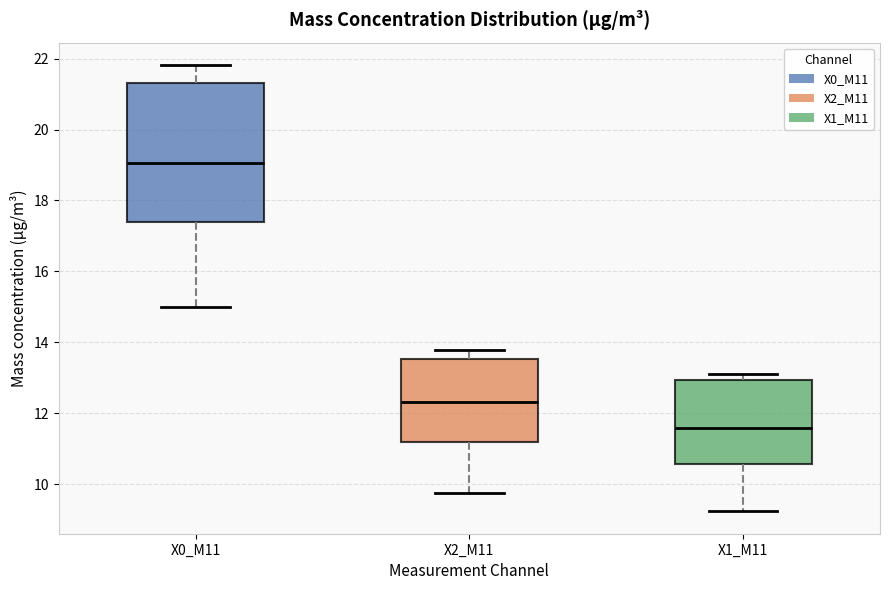

Which box has the lowest median line?

X1_M11